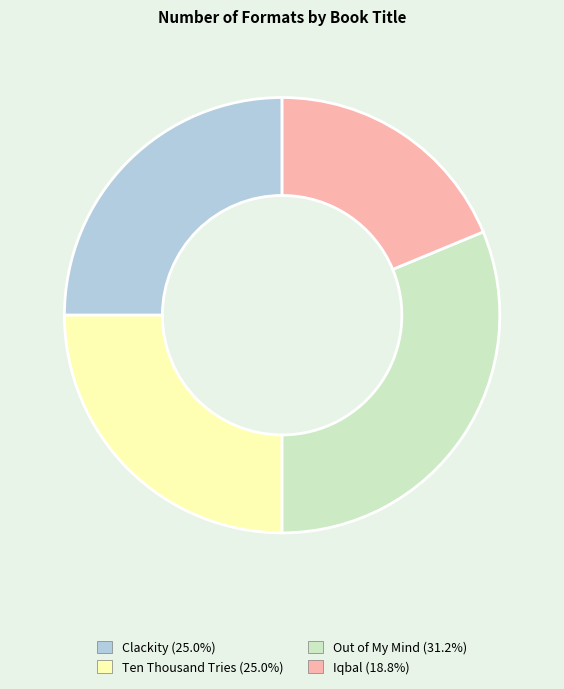

True or false: Ten Thousand Tries accounts for 25% of the total.

True